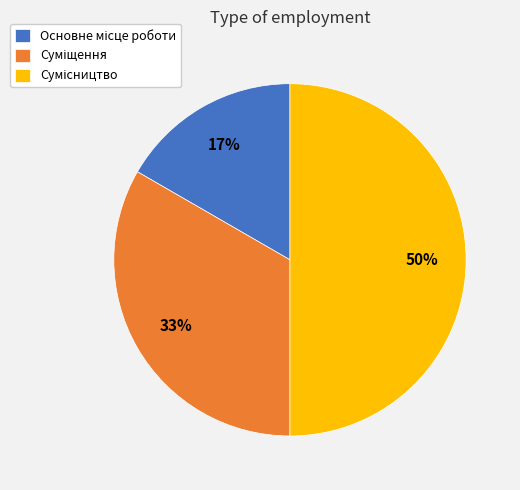

To the nearest percent, what is the difference between the largest and smallest slice percentages?

33%